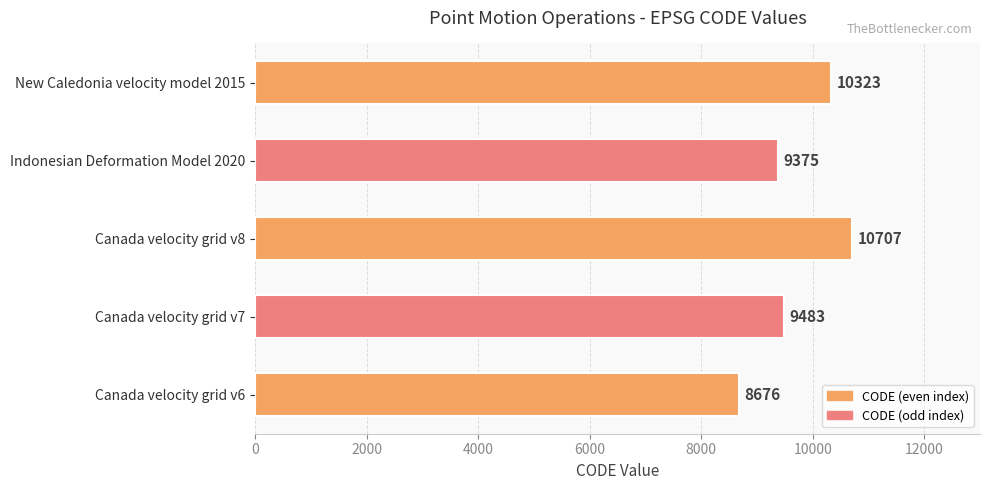

What is the sum of all values?

48564